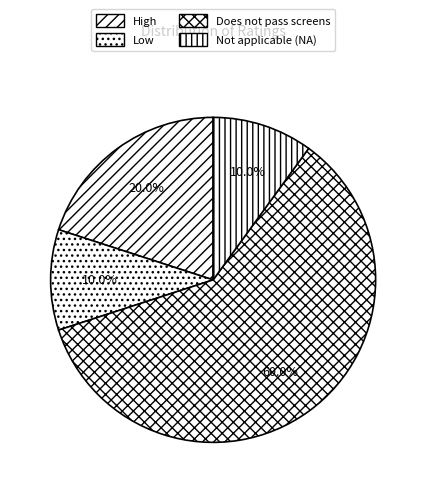

How many slices are in this pie chart?

4